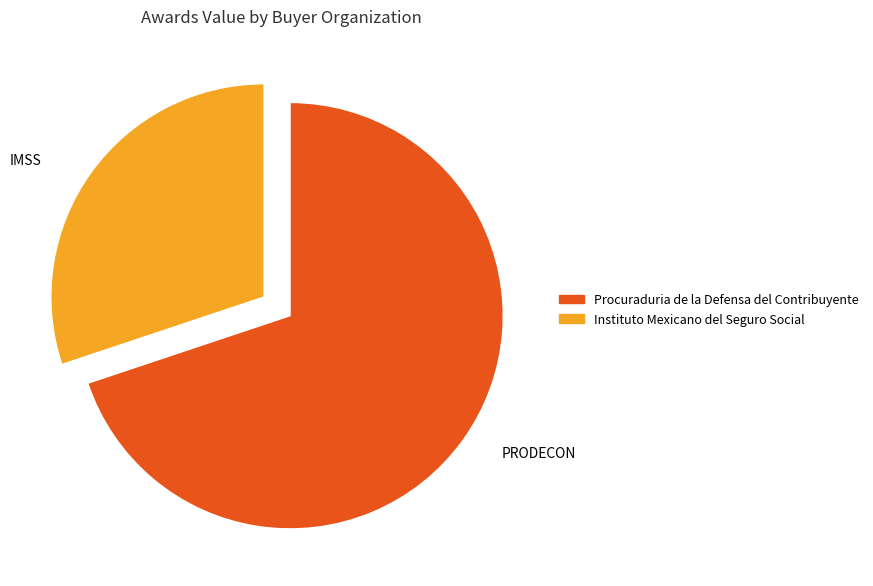

Rank the categories by value from lowest to highest.

IMSS, PRODECON